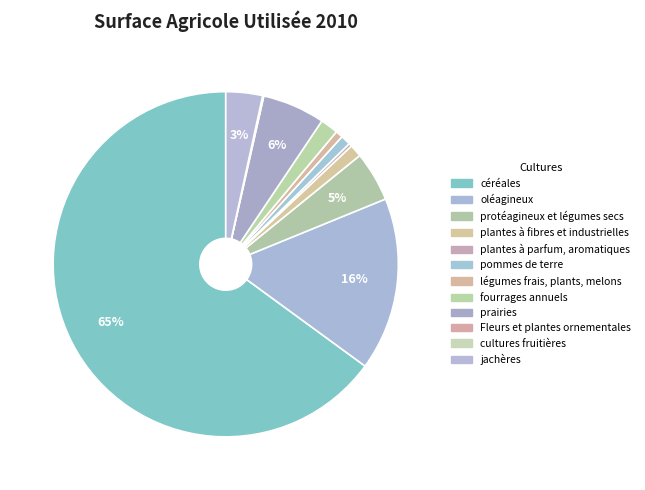

Which category has the smallest portion of the pie?

cultures fruitières